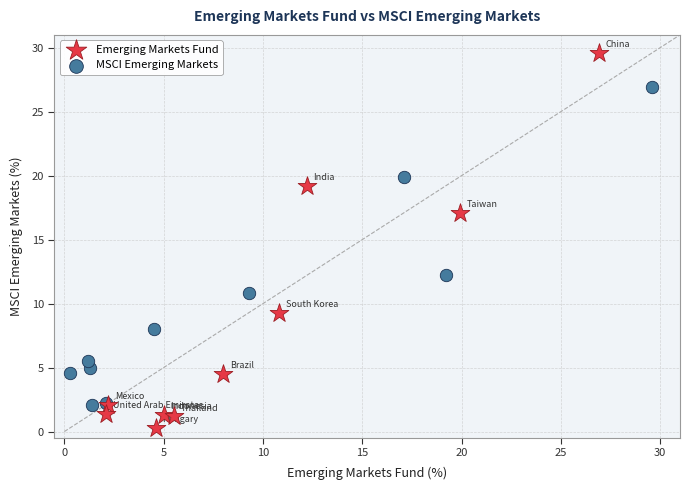

Which series has the largest Y range (max minus min)?

Emerging Markets Fund